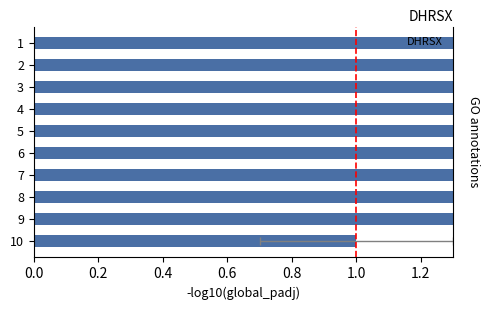

Count the values in the range 3 to 8.

6